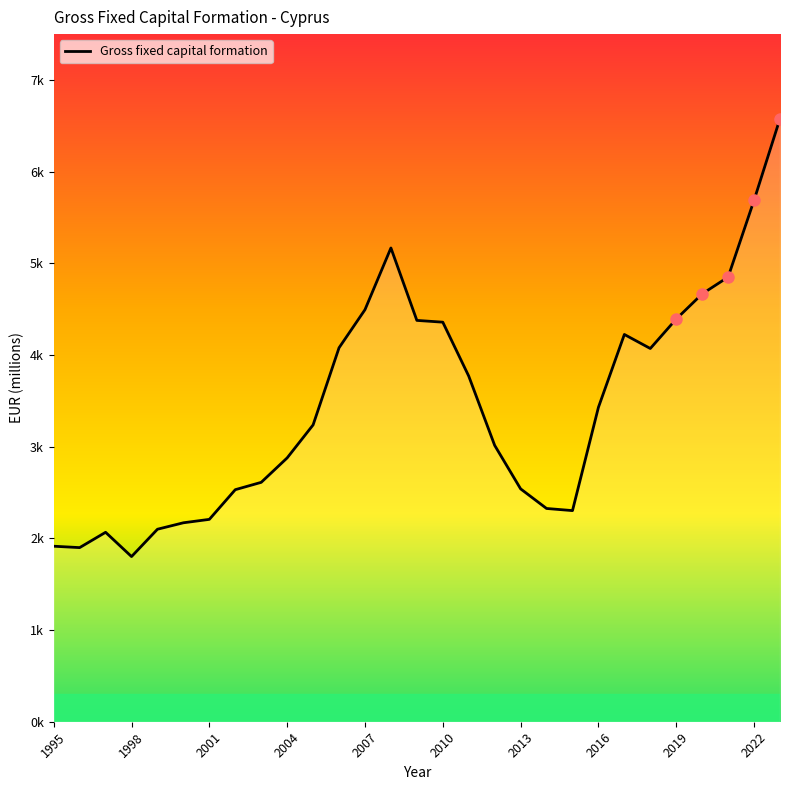

The value at 2000 is 1143.9. True or false?

False